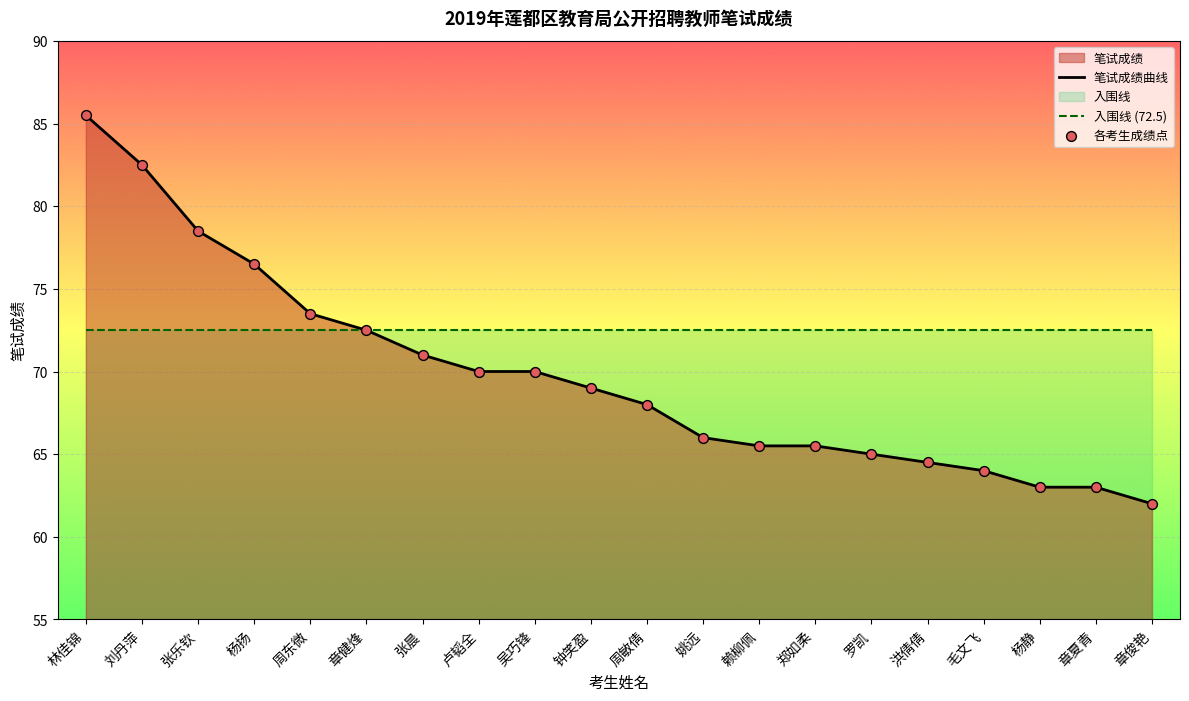

Which series reaches the maximum Y coordinate?

笔试成绩曲线